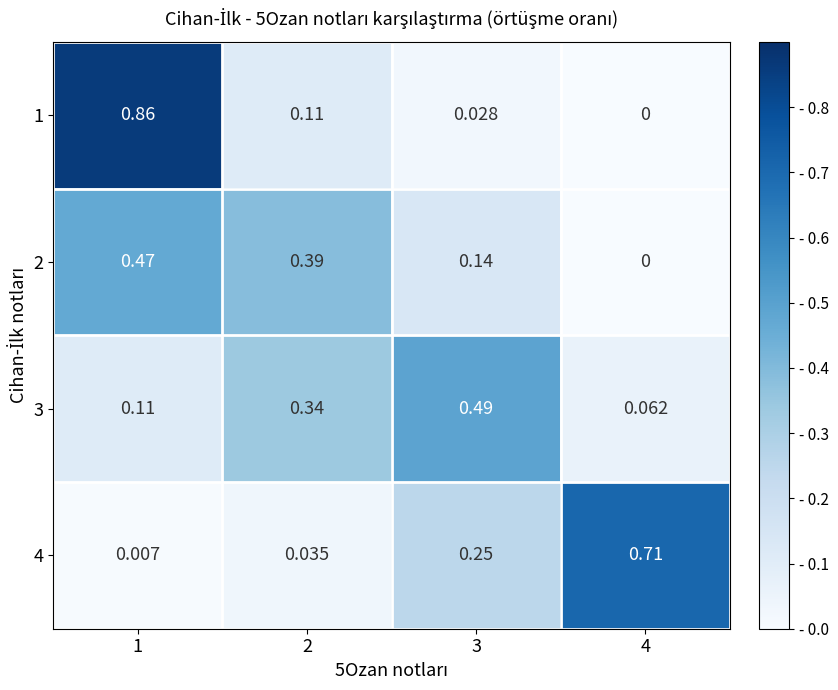

Is the value of 2 at 3 greater than the value of 1 at 3?

Yes